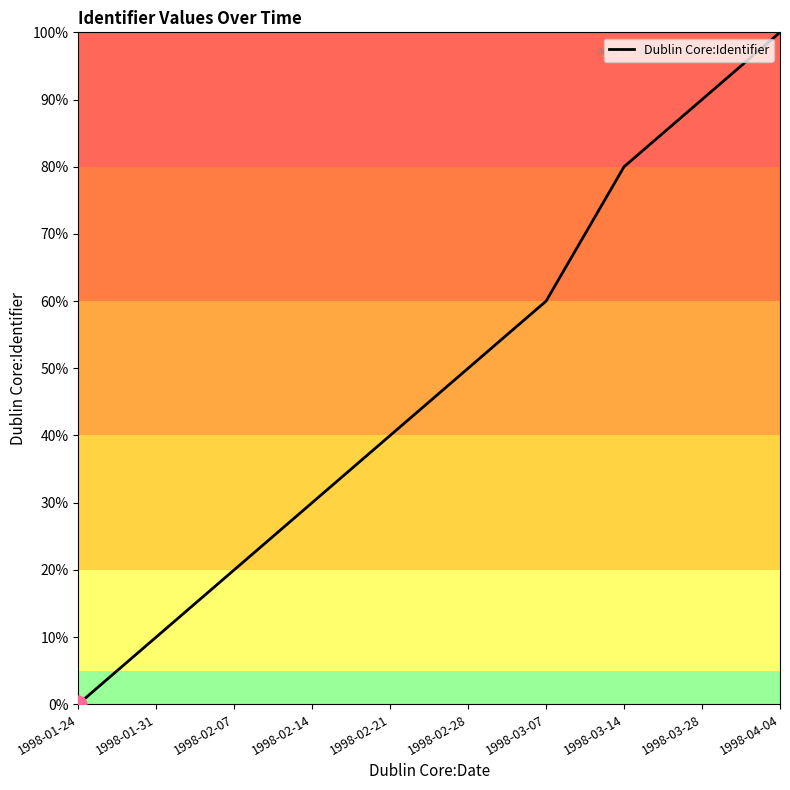

What is the greatest value displayed?

100